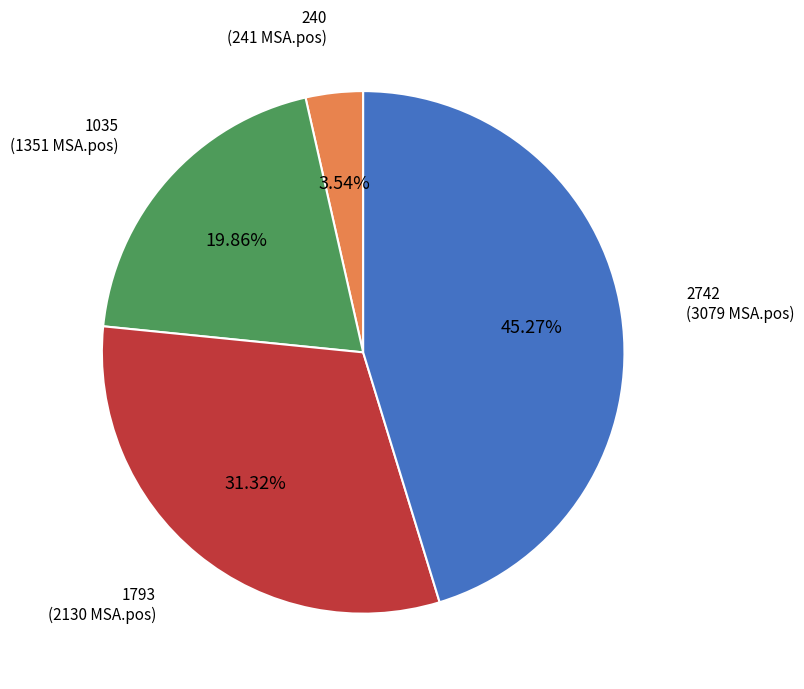

Which has a higher value, 1035 or 240?

1035